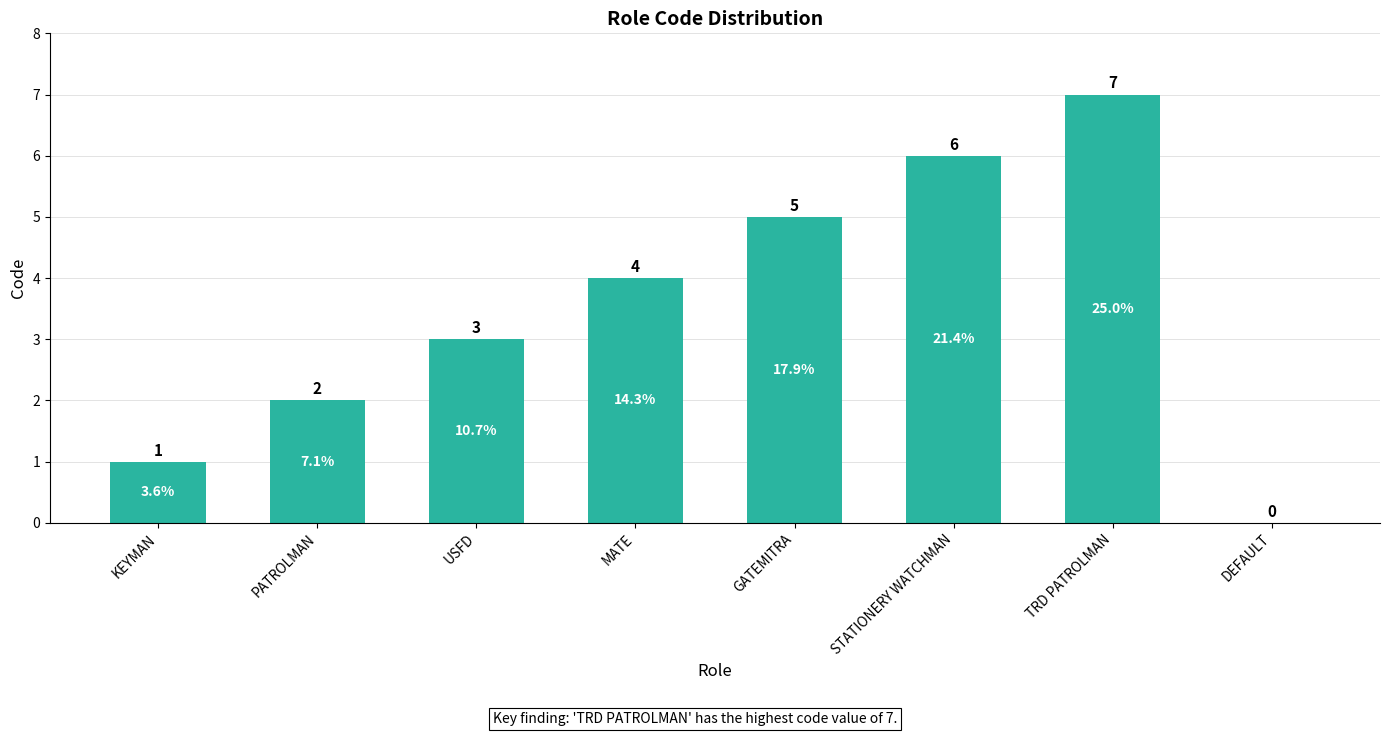

The chart shows a value of 2 at PATROLMAN. True or false?

True